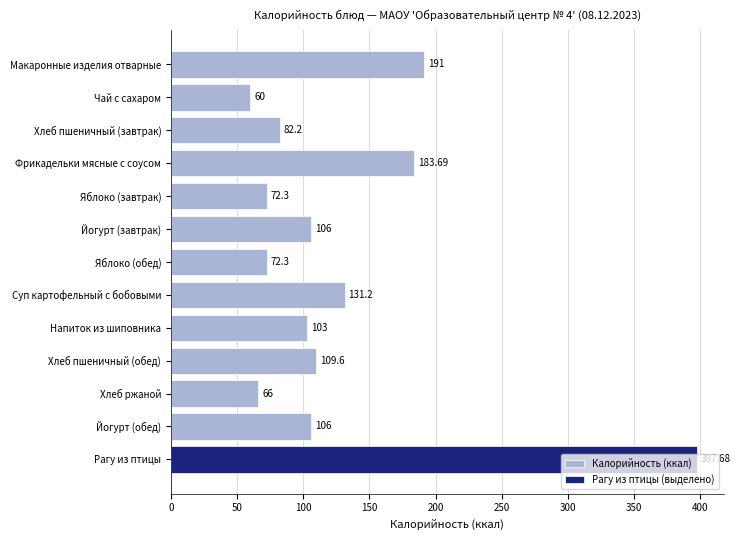

Is it true that Калорийность (ккал) equals 24.4 at Хлеб ржаной?

False